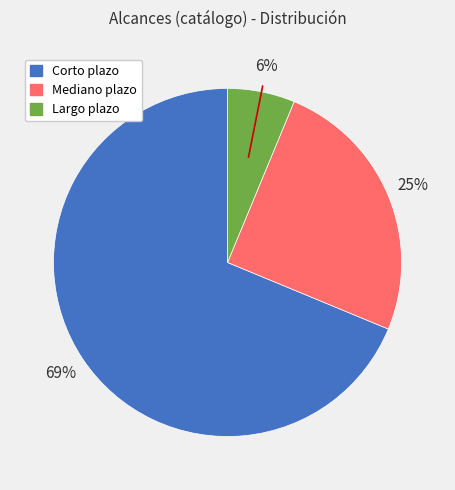

How many slices are in this pie chart?

3